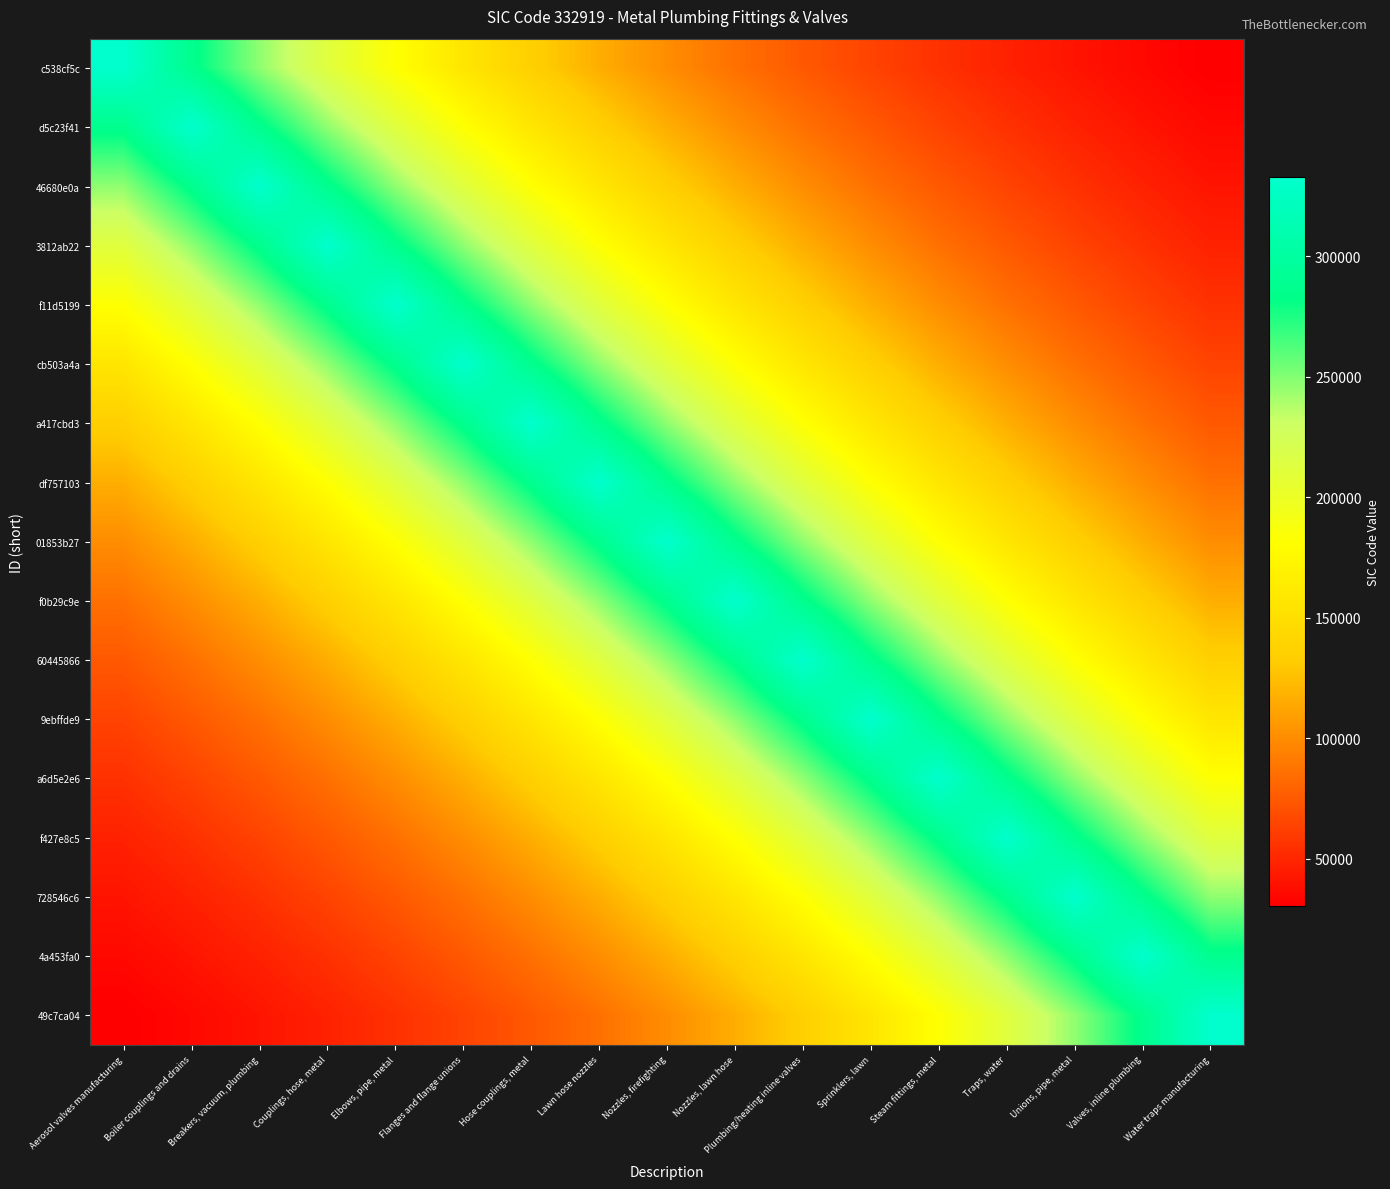

Which series has the largest range (max minus min)?

c538cf5c